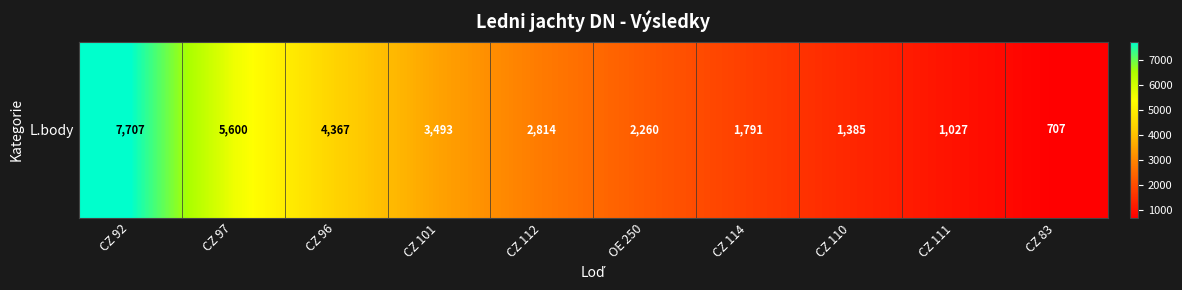

List the labels in order of value, smallest first.

CZ 83, CZ 111, CZ 110, CZ 114, OE 250, CZ 112, CZ 101, CZ 96, CZ 97, CZ 92